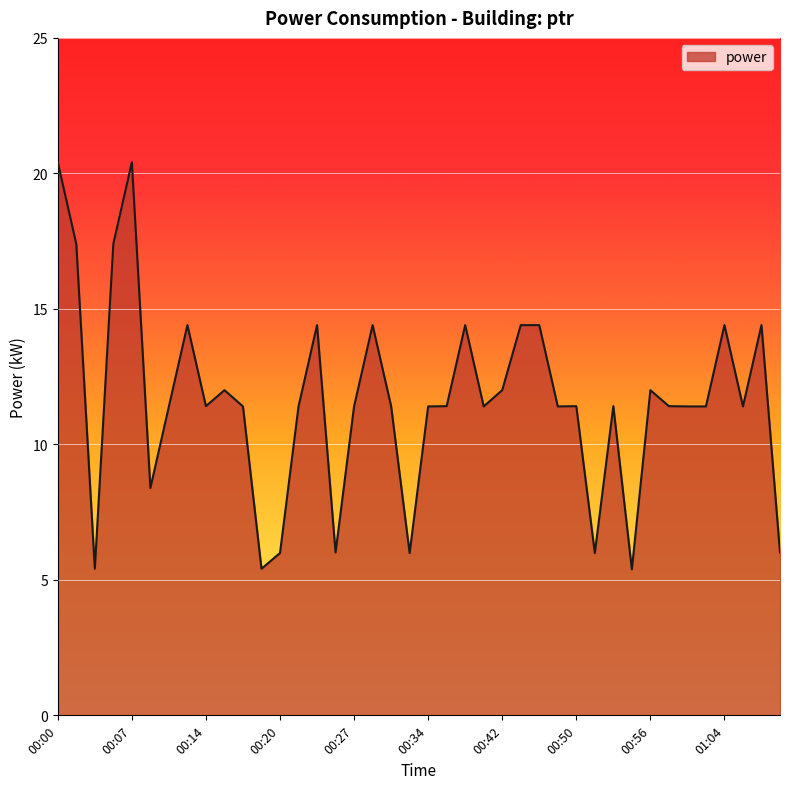

What is the minimum value shown in the chart?

5.4